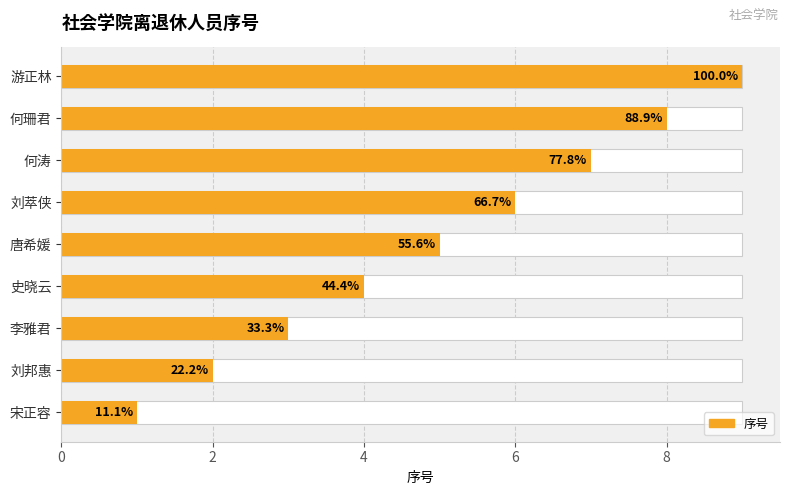

True or false: the data shows 9 at 刘萃侠.

False